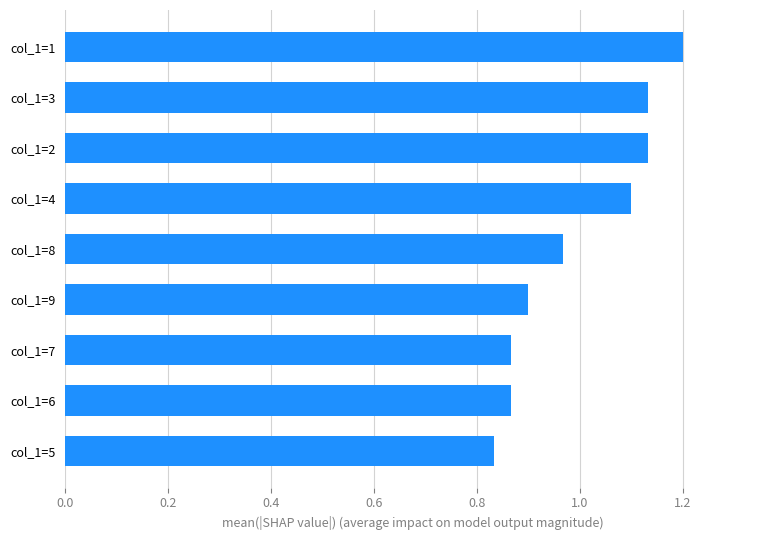

True or false: the data shows 1.6 at col_1=1.

False